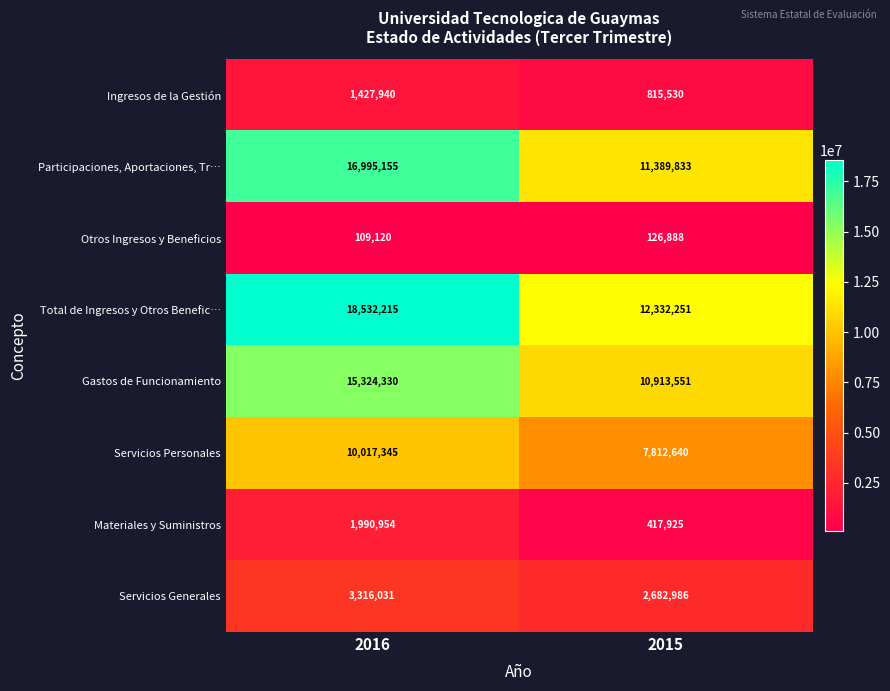

What is the approximate value of Otros Ingresos y Beneficios at 2016, to the nearest 100?

109100